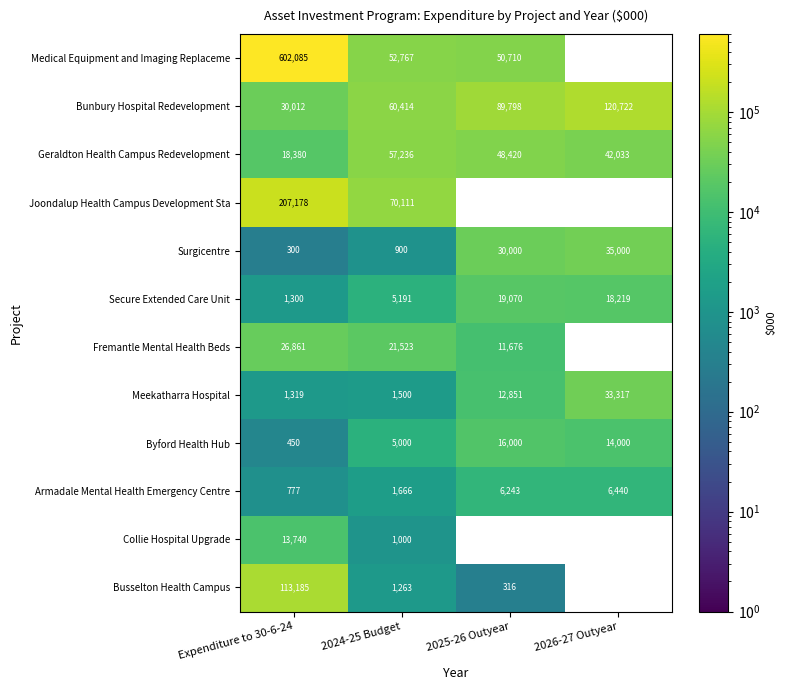

Which label corresponds to the smallest value in the chart?

Expenditure to 30-6-24